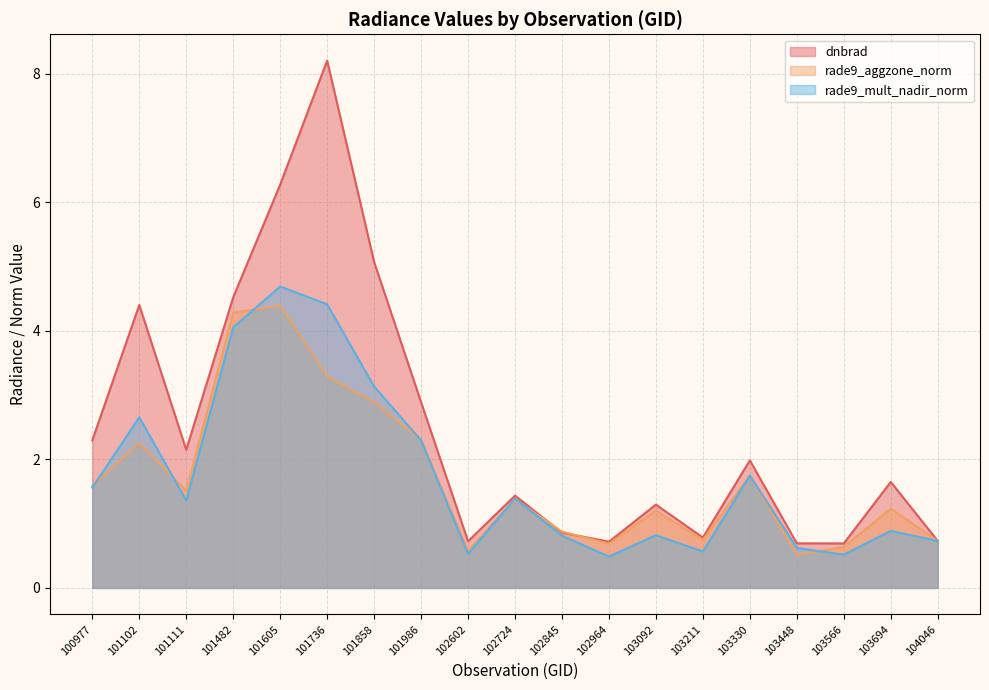

At which label is rade9_mult_nadir_norm closest to 2?

103330